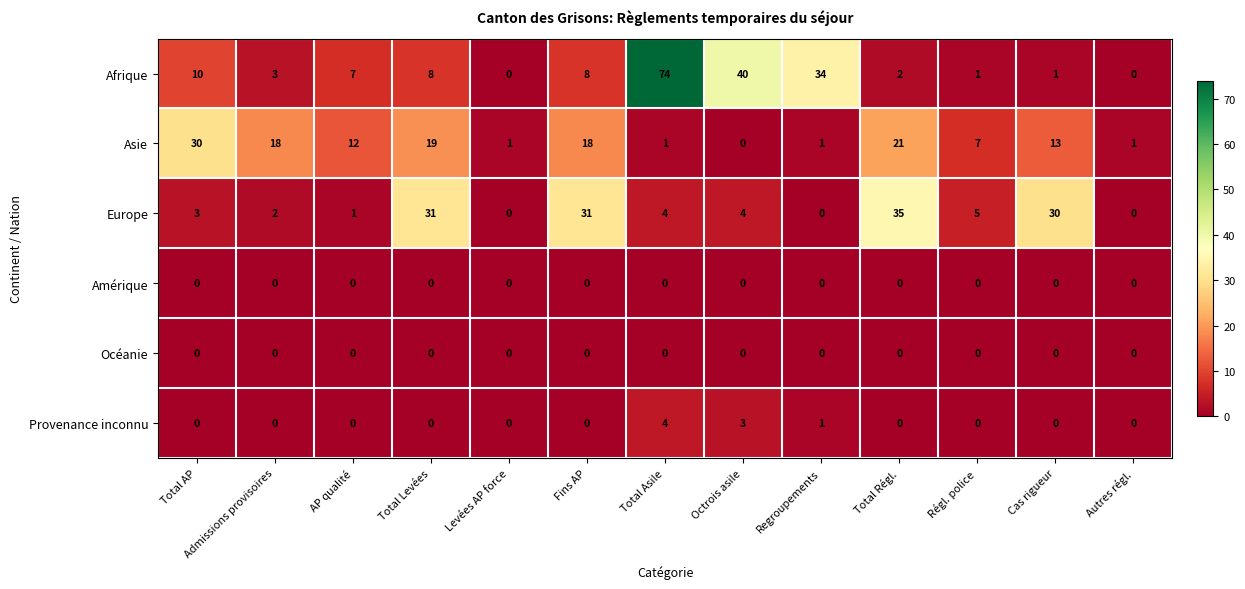

Is it true that Océanie equals 0 at AP qualité?

True